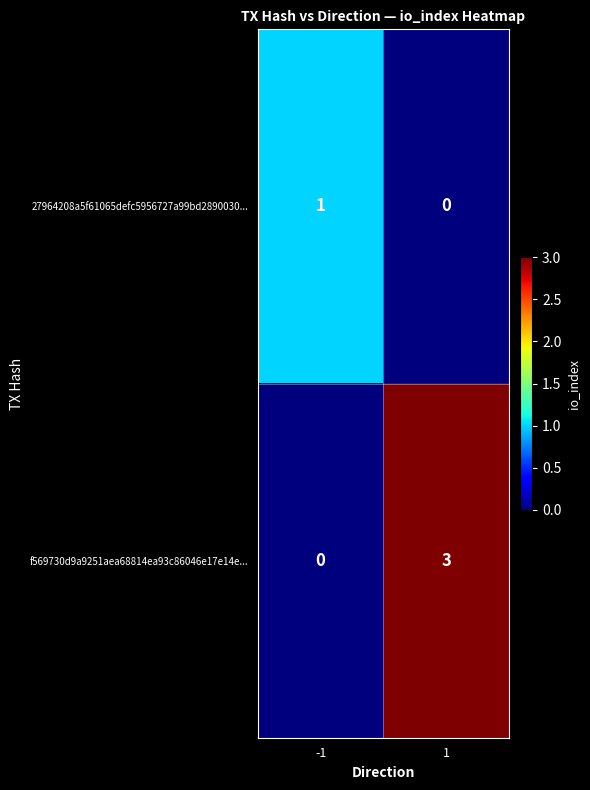

At how many categories does at least one series exceed 0?

2